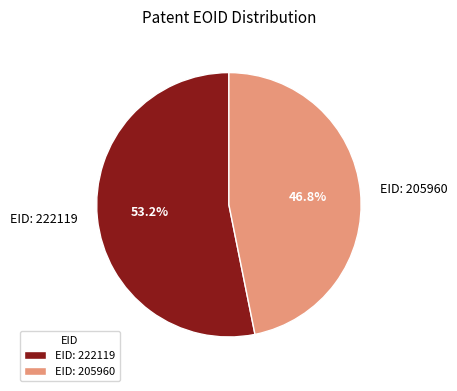

What is the total percentage of EID: 205960 and EID: 222119?

100.0%